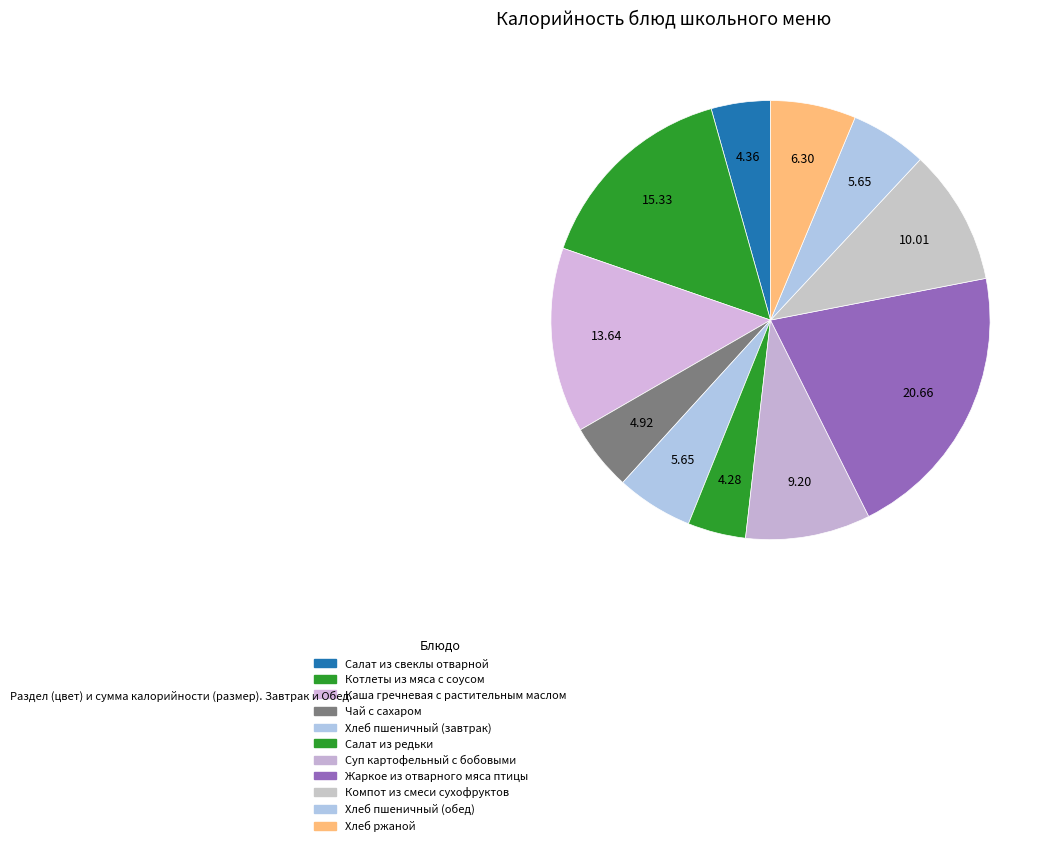

Is there a majority slice in this chart?

No